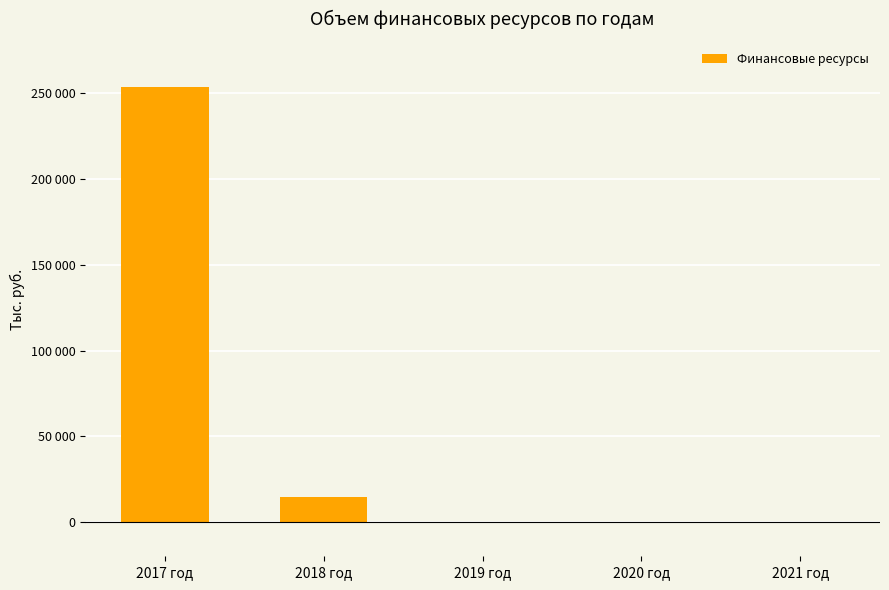

At which label is the value closest to 126847?

2018 год